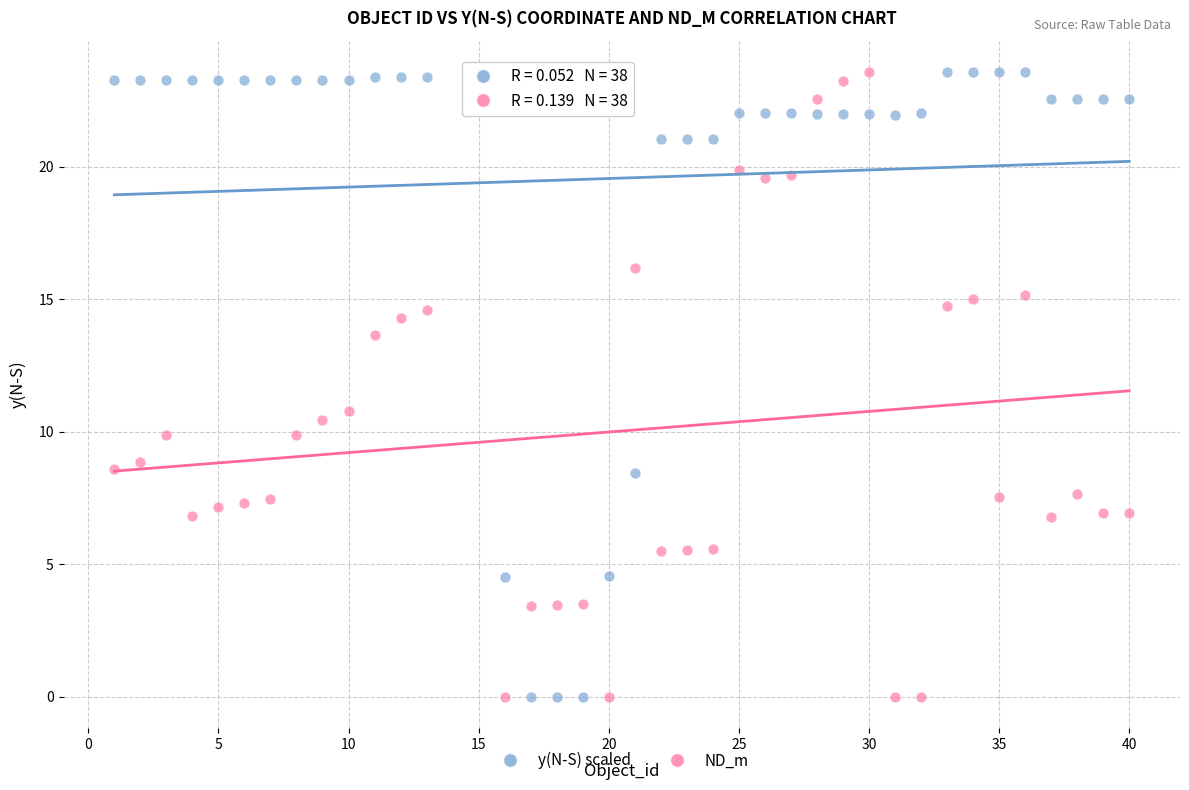

Across all data points, what is the range of Y values (max minus min)?

23.6